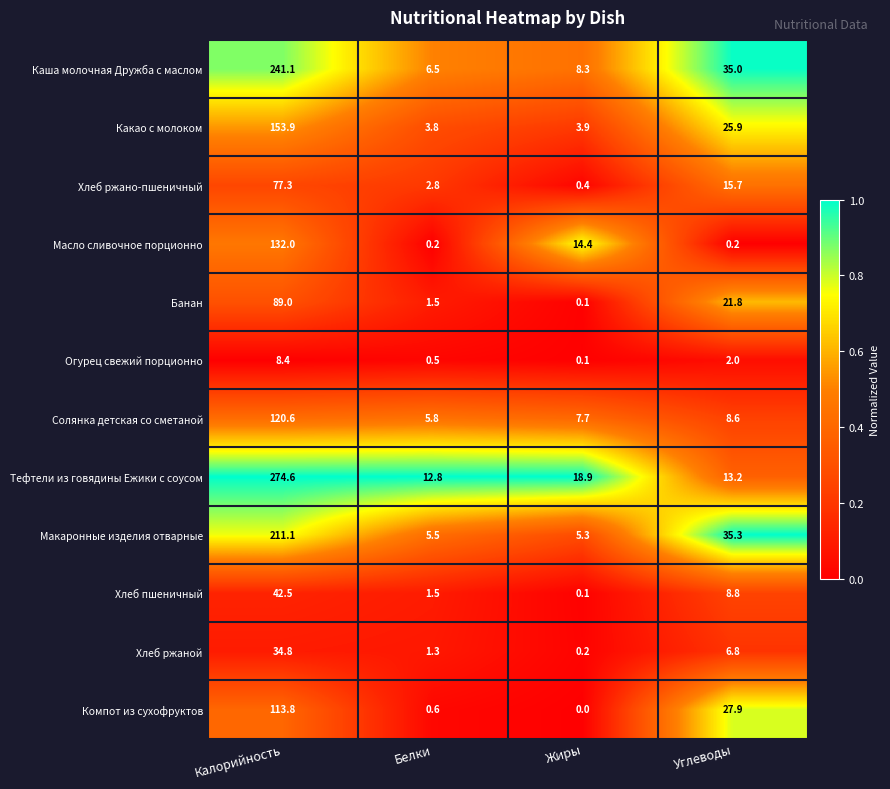

What is the minimum value for Хлеб ржано-пшеничный?

0.4